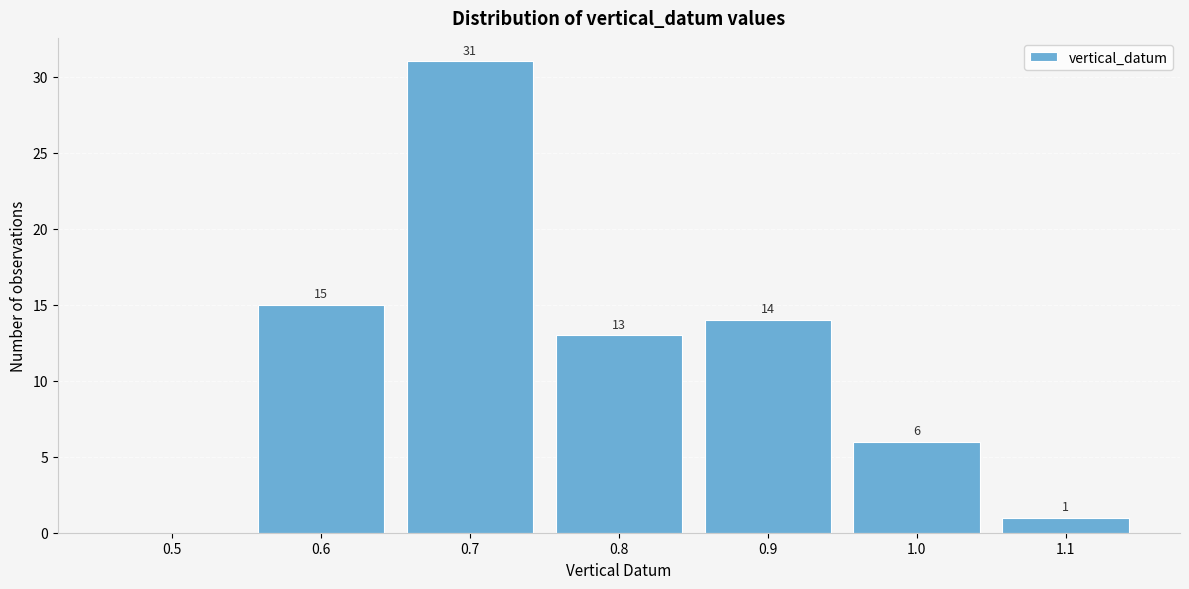

Reading left to right, transcribe all the data shown in this chart.

0.5=0	0.6=15	0.7=31	0.8=13	0.9=14	1.0=6	1.1=1